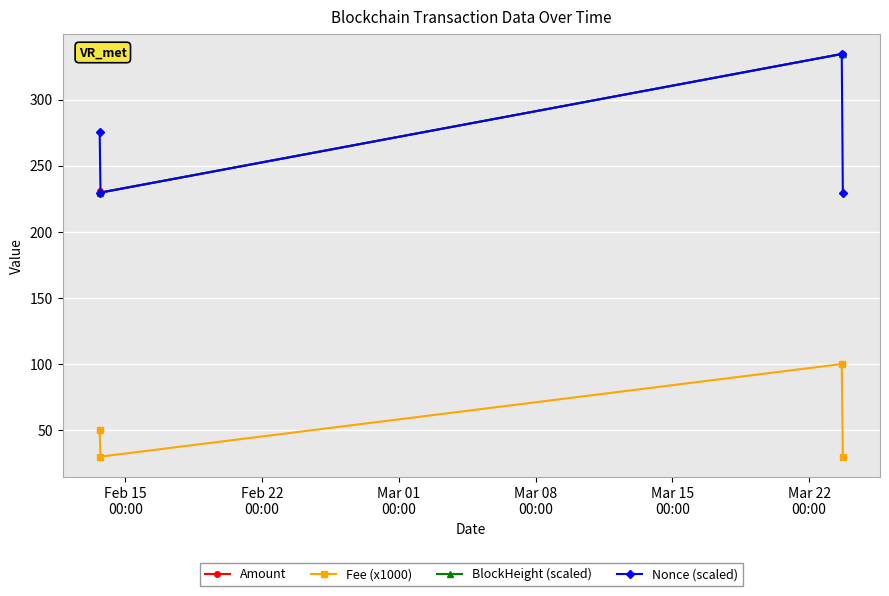

What is the smallest value displayed?

30.0